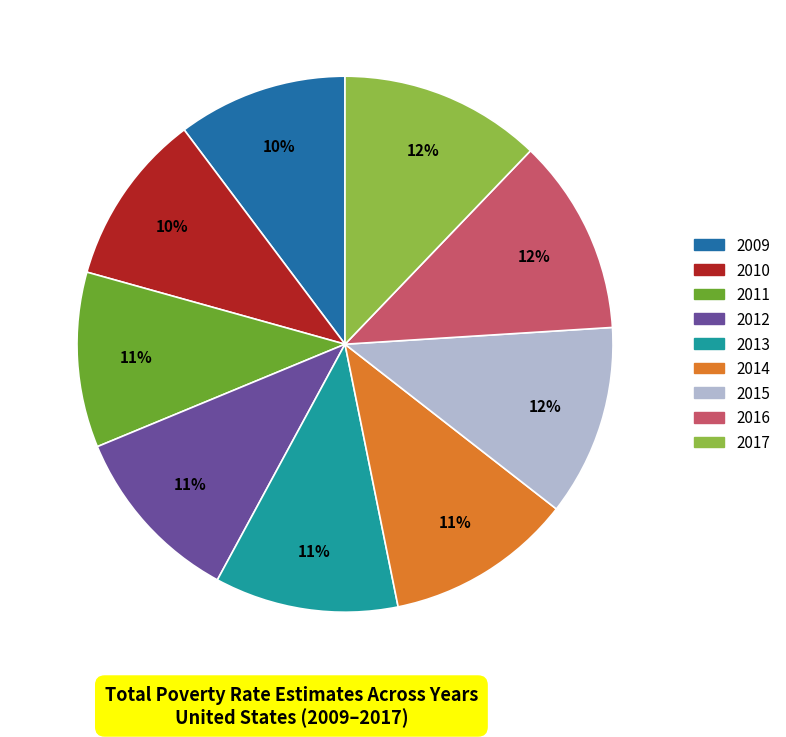

The 2009 slice represents 10% of the pie. True or false?

True